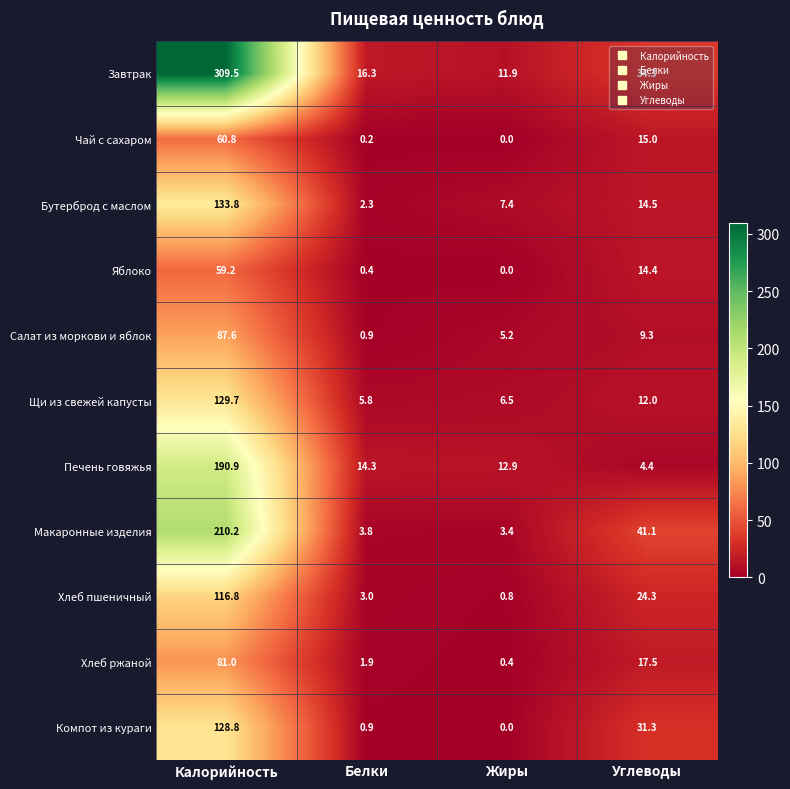

At which category is the sum across all series the highest?

Калорийность